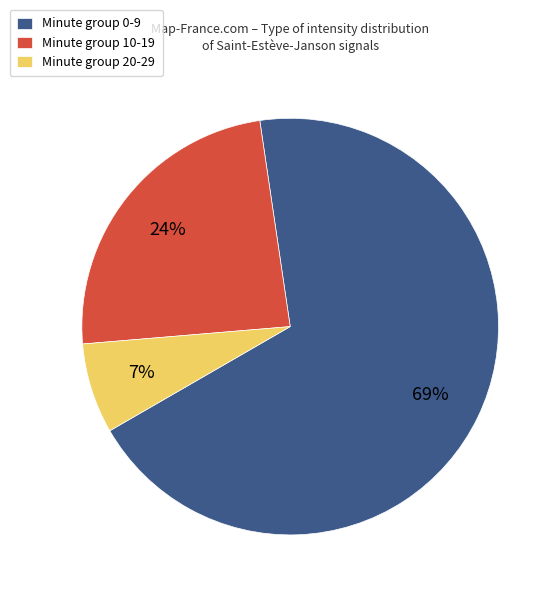

Rank the categories by value from lowest to highest.

Minute group 20-29, Minute group 10-19, Minute group 0-9